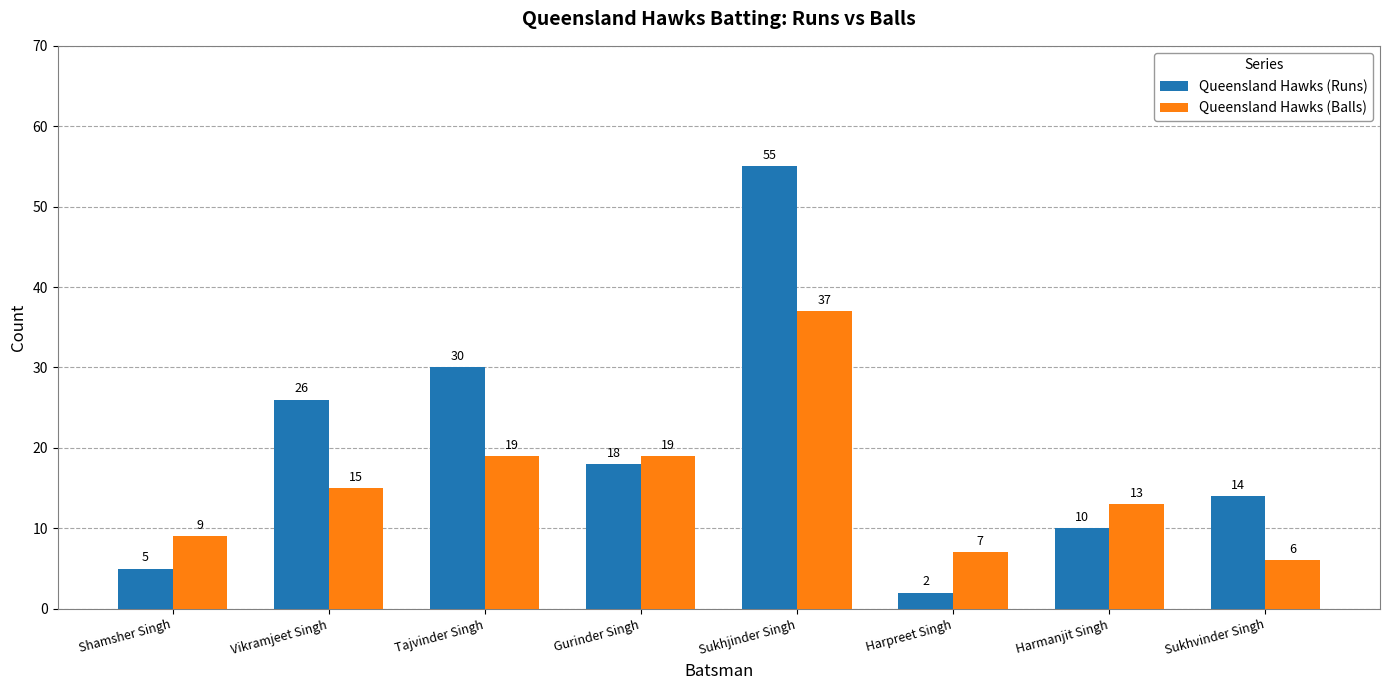

What is the value of the Queensland Hawks (Balls) bar at the 8th from the left?

6